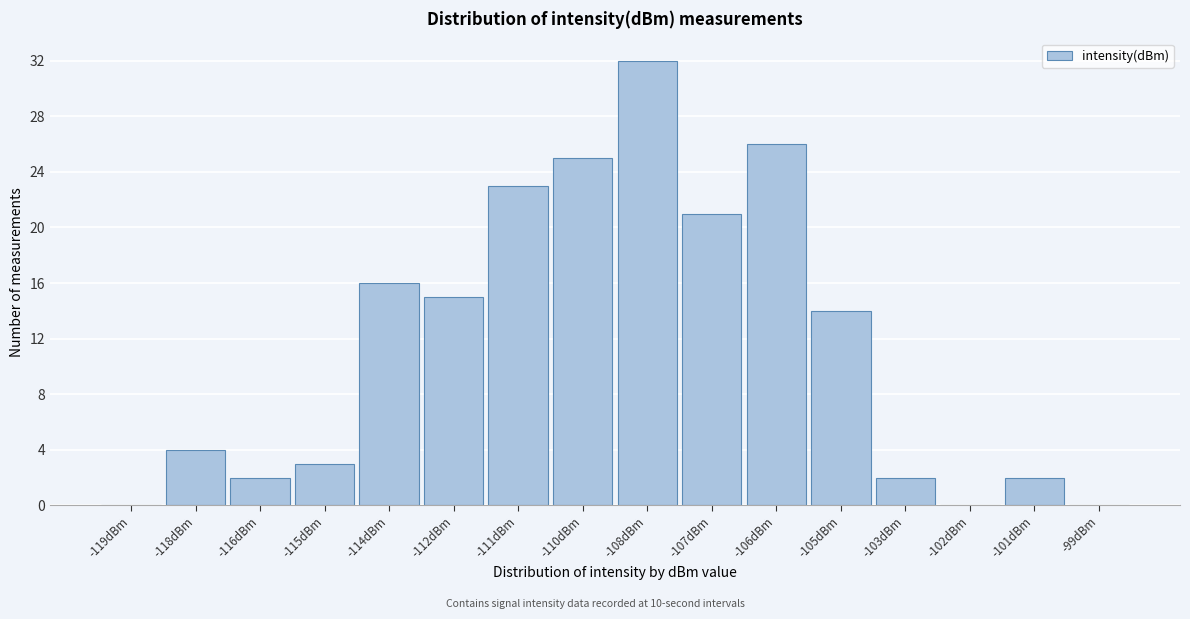

Reading left to right, extract all data points from this chart.

-119dBm=0	-118dBm=4	-116dBm=2	-115dBm=3	-114dBm=16	-112dBm=15	-111dBm=23	-110dBm=25	-108dBm=32	-107dBm=21	-106dBm=26	-105dBm=14	-103dBm=2	-102dBm=0	-101dBm=2	-99dBm=0